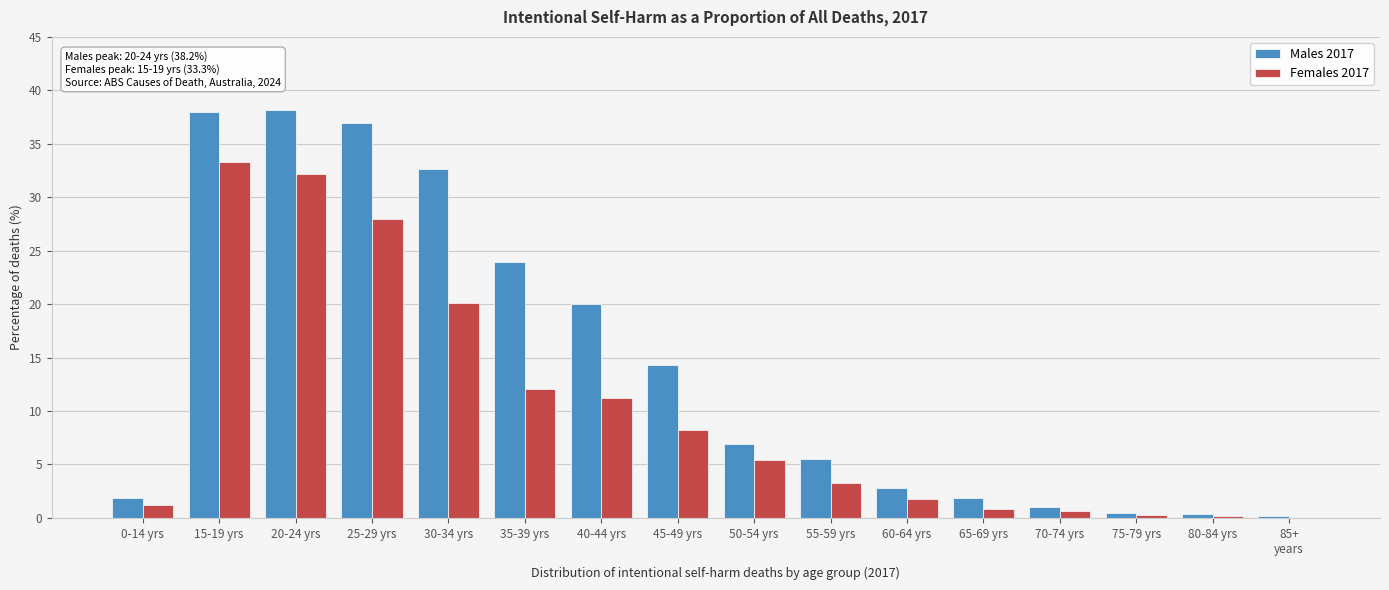

What is the sum of all Females 2017 values?

158.7